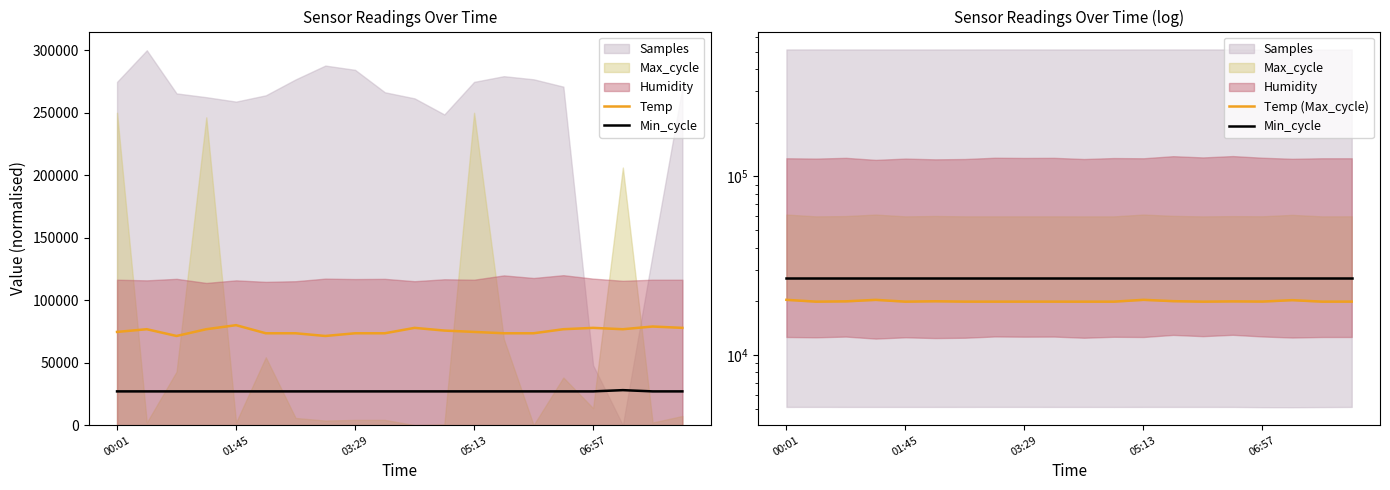

What is the average value of the Temp series?

75405.4